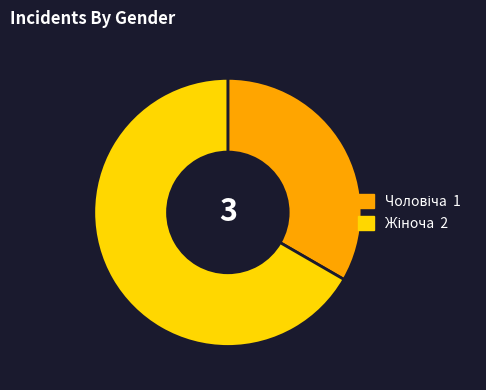

Is there any slice that represents more than half of the pie?

Yes